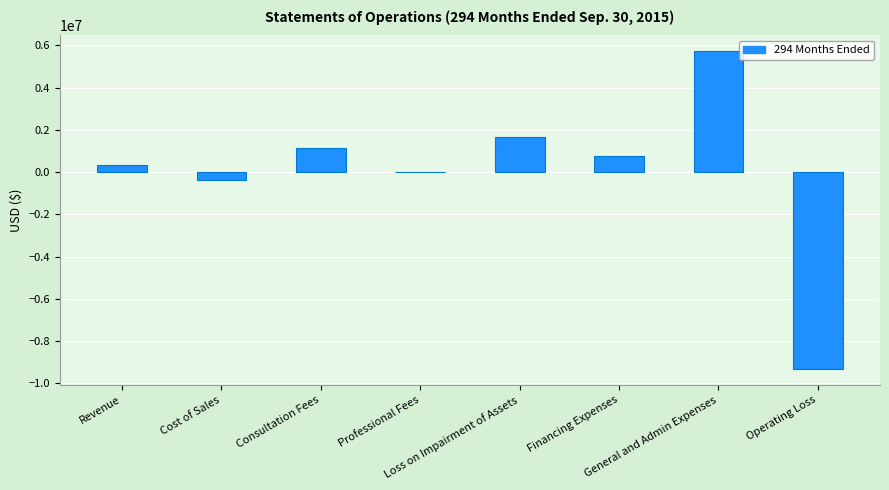

What is the greatest value displayed?

5714175